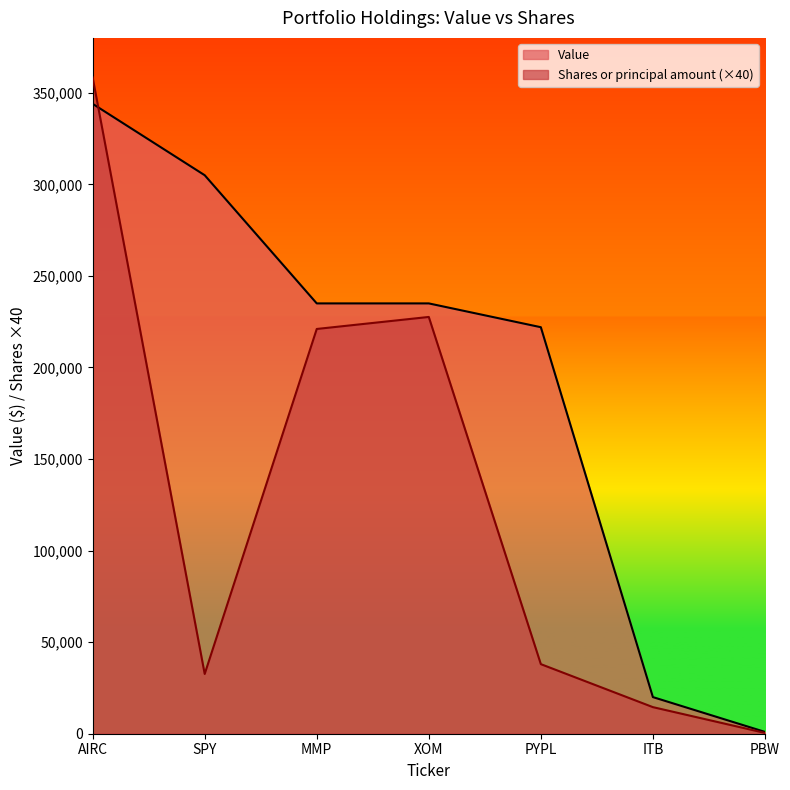

True or false: Shares or principal amount has a value of 358400 at AIRC.

True